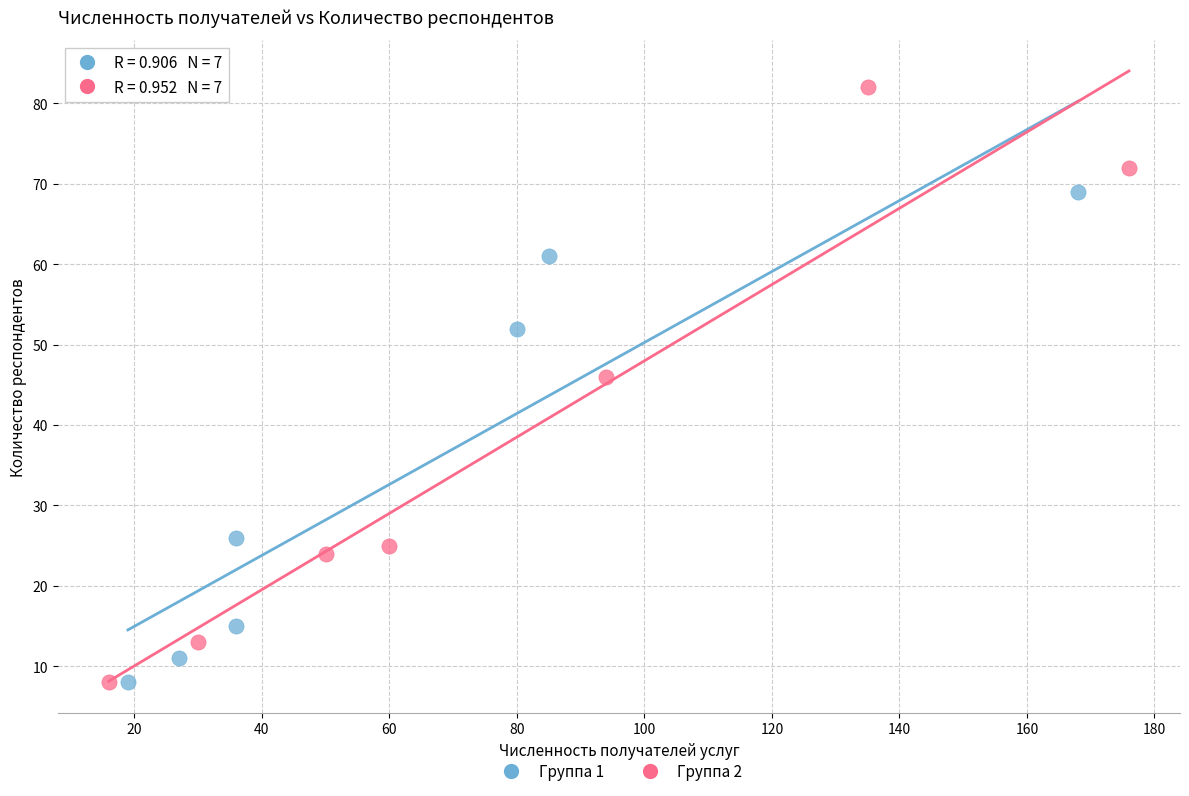

Which series reaches the maximum Y coordinate?

Группа 2